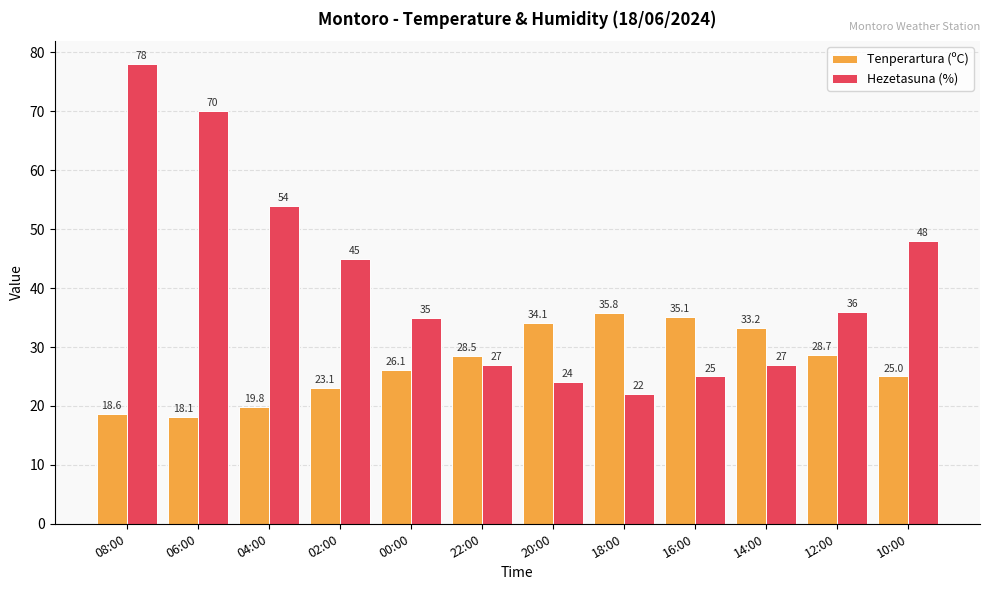

What is the maximum value for Hezetasuna (%)?

78.0